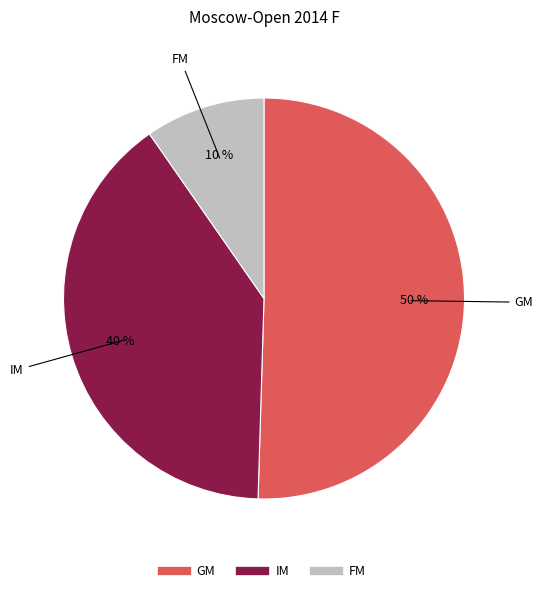

To the nearest percent, what is the average slice percentage?

33%